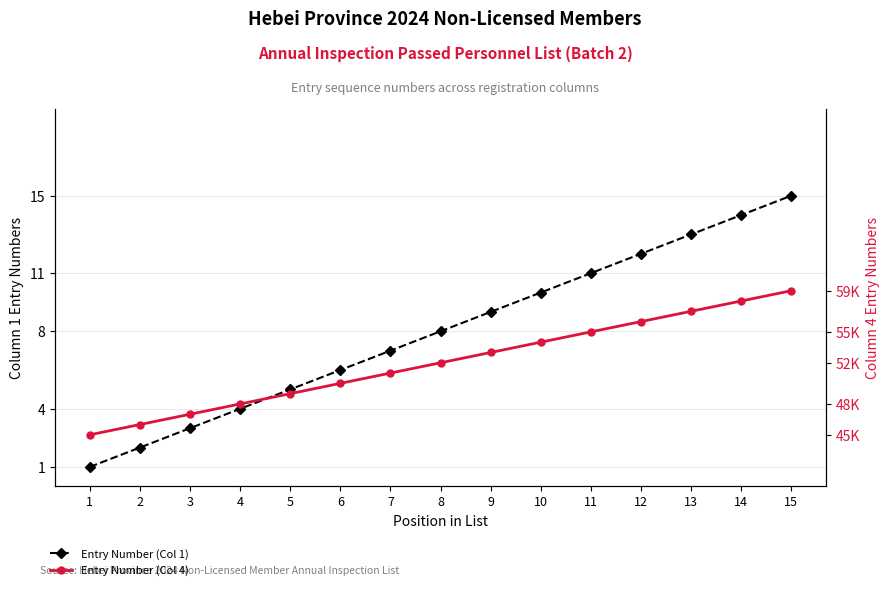

What is the spread (max minus min) of values at 9?

44